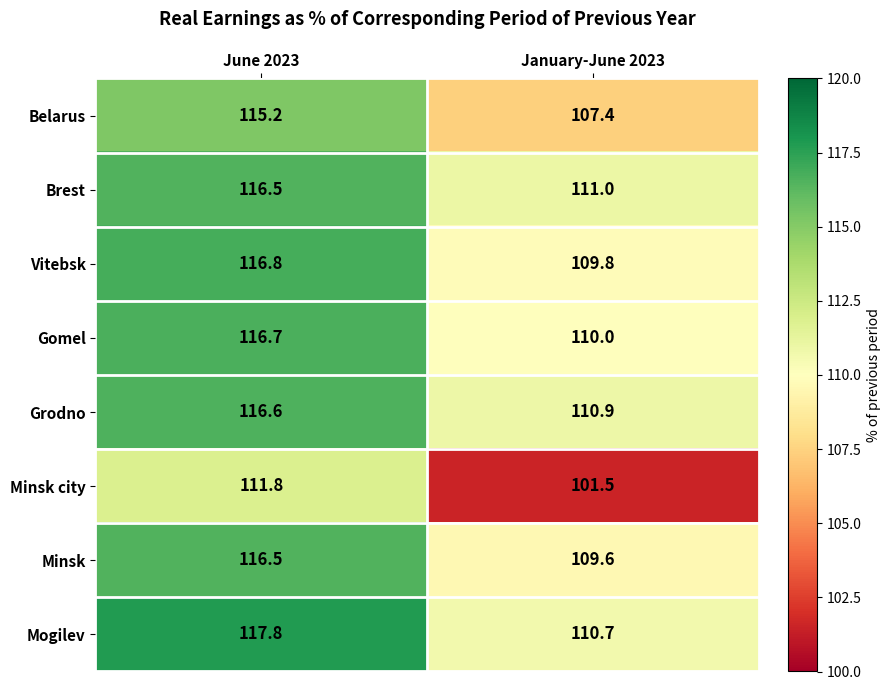

At which label is Grodno closest to 113?

January-June 2023